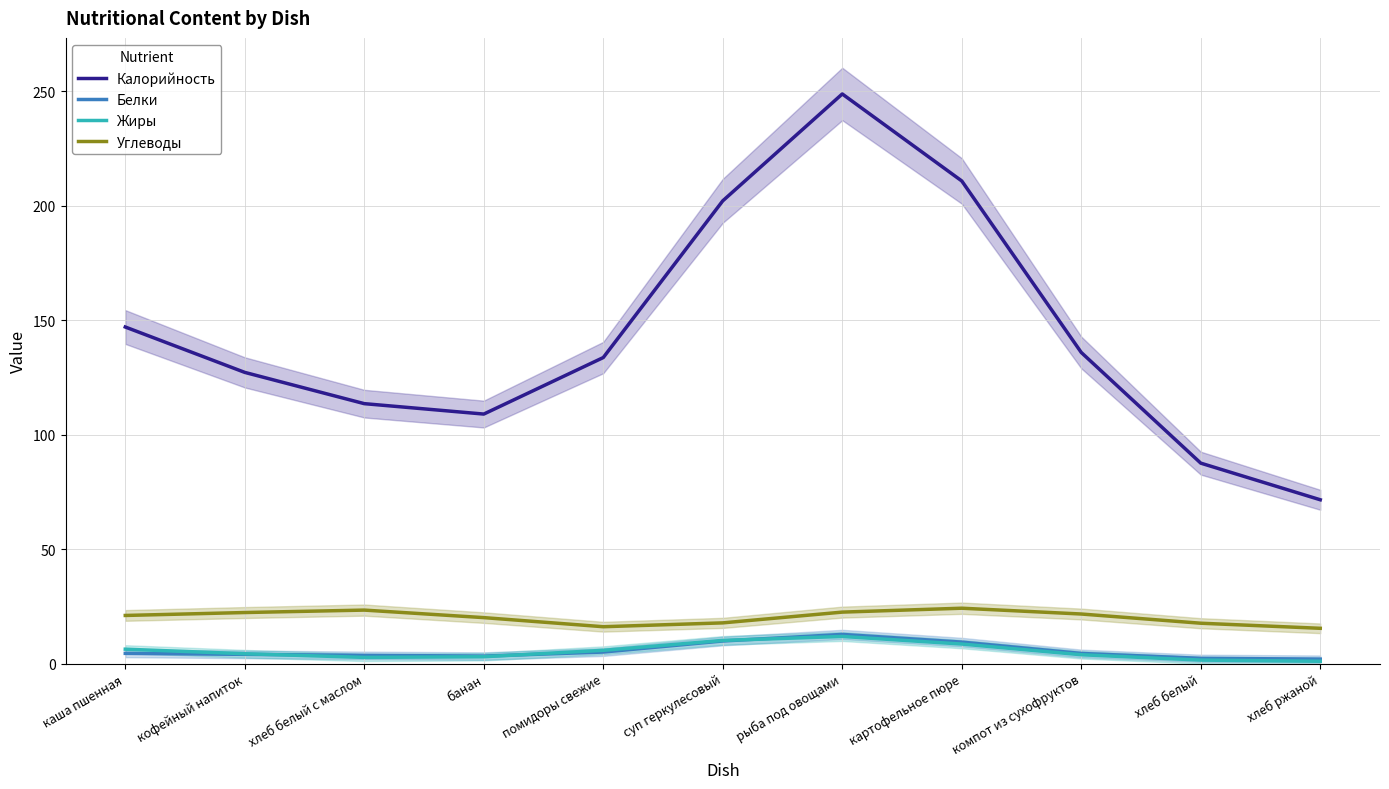

The value of Калорийность at хлеб белый с маслом is 113.5. True or false?

True